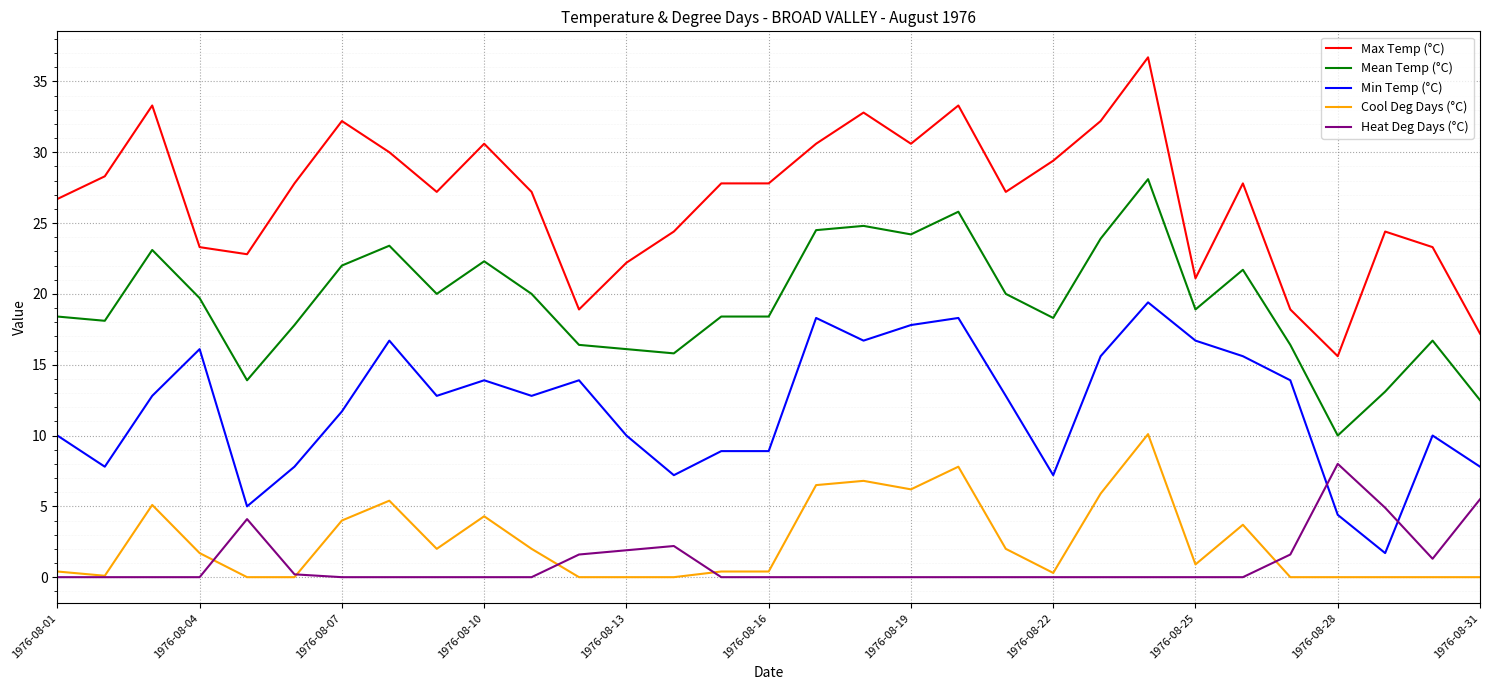

How many values in the Min Temp (°C) series exceed 12?

17